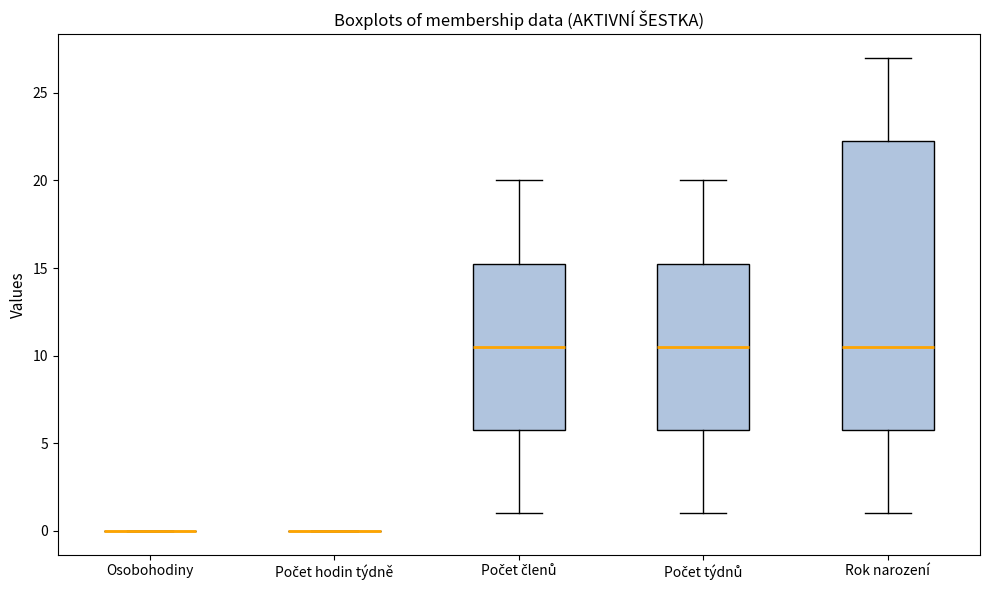

Reading left to right, read every box against the y-axis: the position of its median line, the range the box covers, and the ends of its whiskers. The values are not printed on the chart, so give them approximately, as read against the axis.

Osobohodiny: box collapsed to a line at 0.0, whiskers 0.0 to 0.0
Počet hodin týdně: box collapsed to a line at 0.0, whiskers 0.0 to 0.0
Počet členů: median 10.5, box 6.0 to 15.5, whiskers 1.0 to 20.0
Počet týdnů: median 10.5, box 6.0 to 15.5, whiskers 1.0 to 20.0
Rok narození: median 10.5, box 6.0 to 22.5, whiskers 1.0 to 27.0